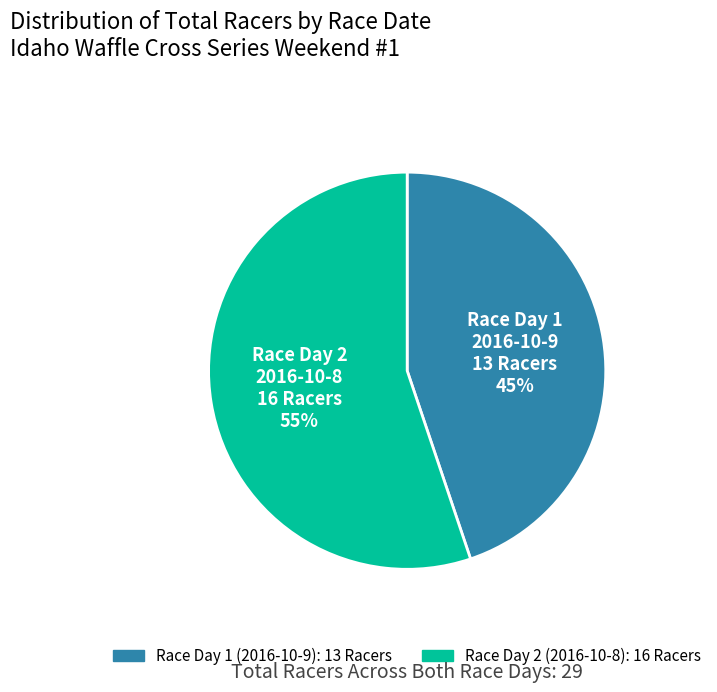

To the nearest percent, what is the difference between the largest and smallest slice percentages?

10%